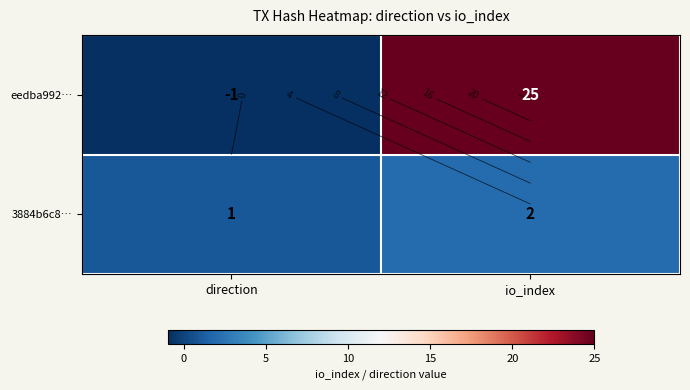

Which series has the largest range (max minus min)?

eedba992…